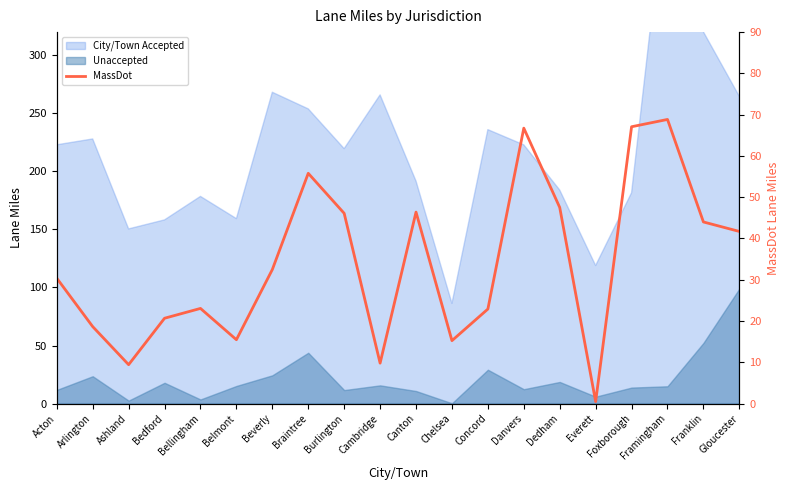

Reading right to left, list all the values displayed in this chart.

Gloucester=41.7	Franklin=44.0	Framingham=68.8	Foxborough=67.1	Everett=0.5	Dedham=47.5	Danvers=66.7	Concord=22.9	Chelsea=15.2	Canton=46.4	Cambridge=9.8	Burlington=46.1	Braintree=55.8	Beverly=32.5	Belmont=15.5	Bellingham=23.1	Bedford=20.7	Ashland=9.4	Arlington=18.6	Acton=30.4